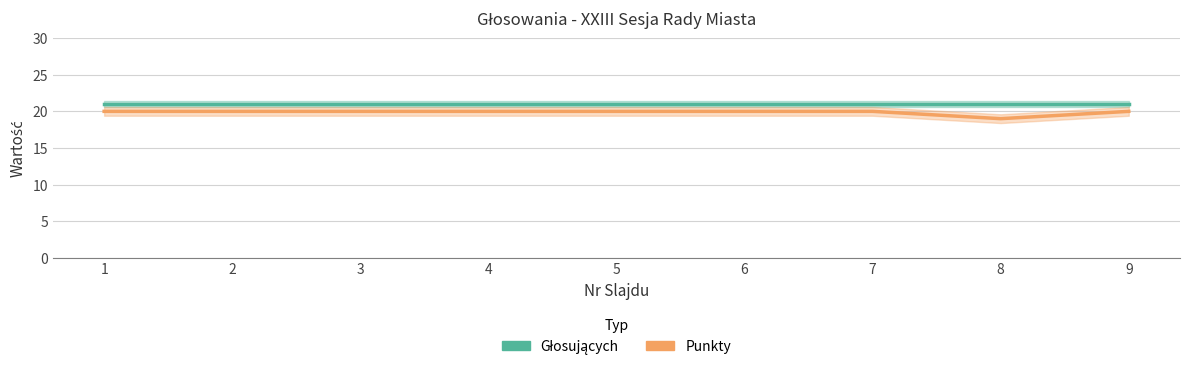

True or false: Punkty and Głosujących intersect in this chart.

False